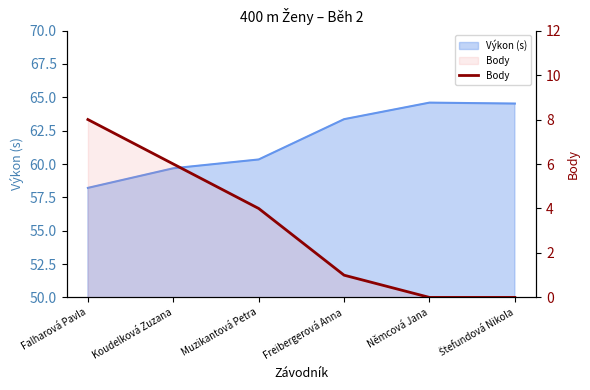

What is the difference between the second highest and minimum values?

6